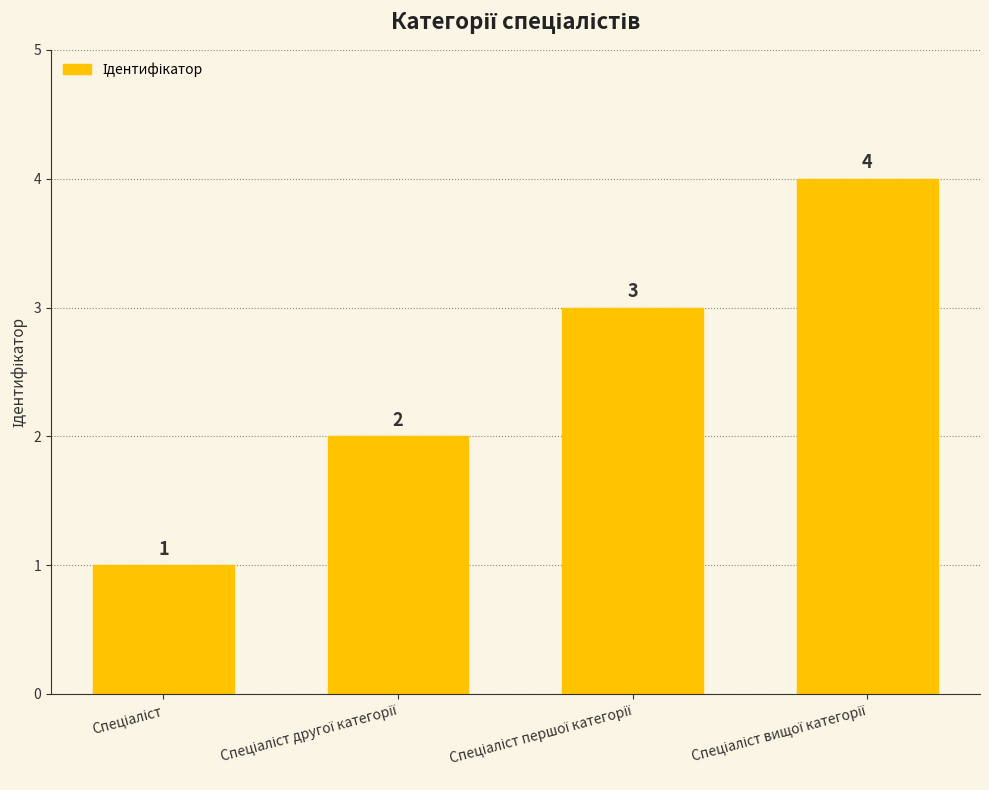

Count the values in the range 2 to 4.

3